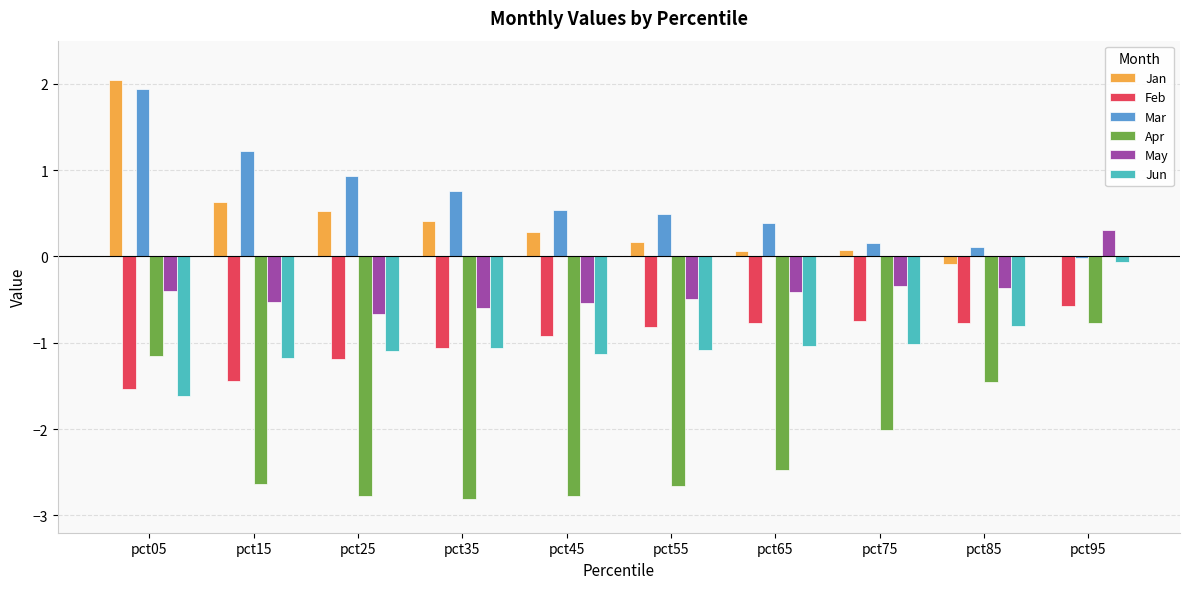

What is the difference between the Apr values at pct25 and pct05?

1.6